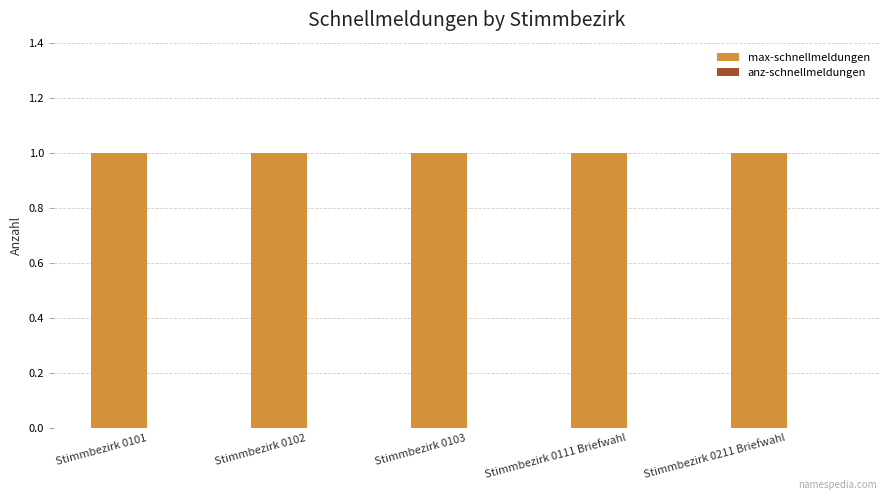

Reading left to right, what are all the values shown in this chart?

max-schnellmeldungen: Stimmbezirk 0101=1	Stimmbezirk 0102=1	Stimmbezirk 0103=1	Stimmbezirk 0111 Briefwahl=1	Stimmbezirk 0211 Briefwahl=1
anz-schnellmeldungen: Stimmbezirk 0101=0	Stimmbezirk 0102=0	Stimmbezirk 0103=0	Stimmbezirk 0111 Briefwahl=0	Stimmbezirk 0211 Briefwahl=0